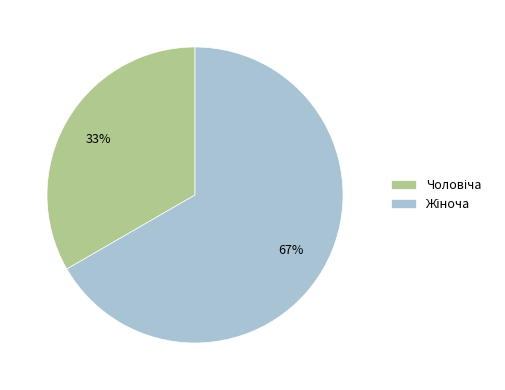

Is there a majority slice in this chart?

Yes